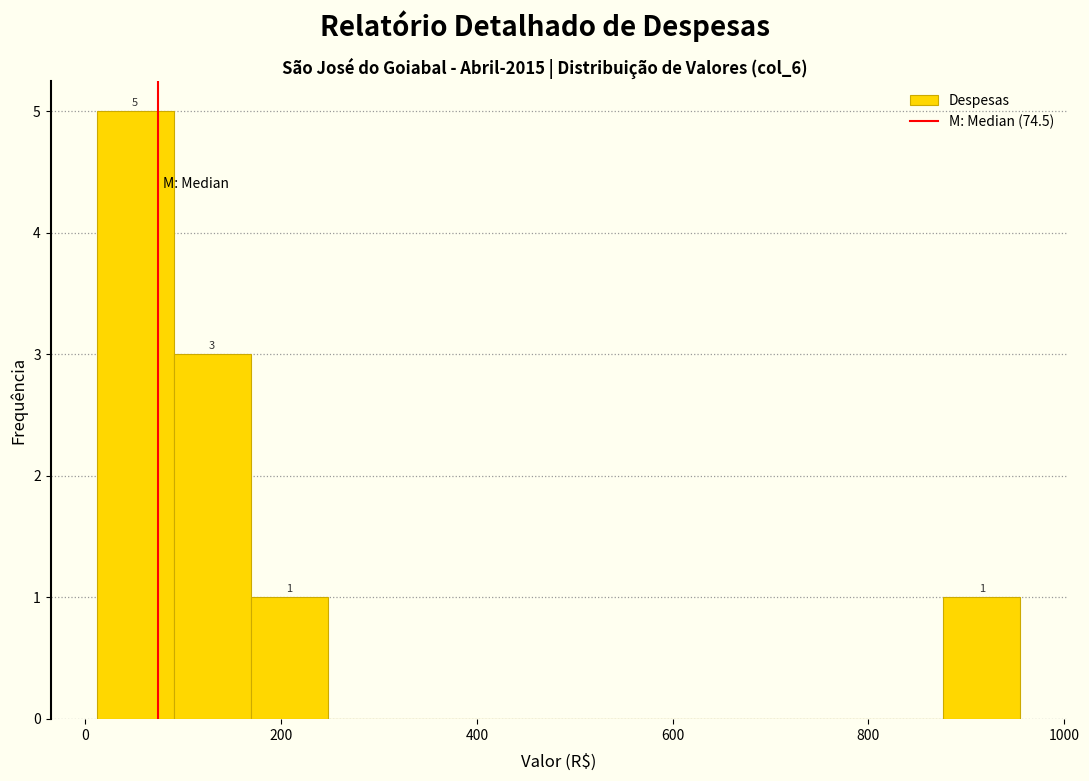

Around what value on the x-axis is the tallest bar? Give the approximate position of its centre, as read against the axis.

60